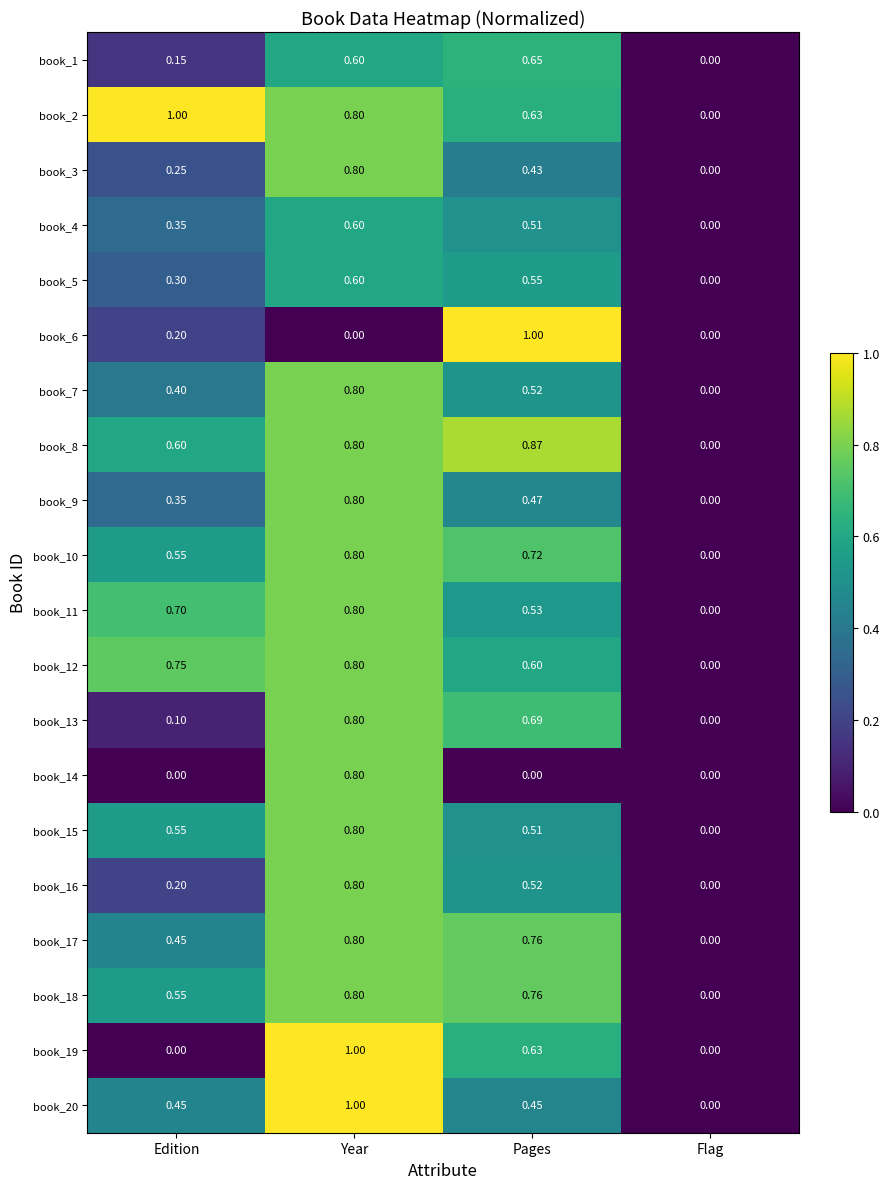

At which category is the sum across all series the highest?

Year